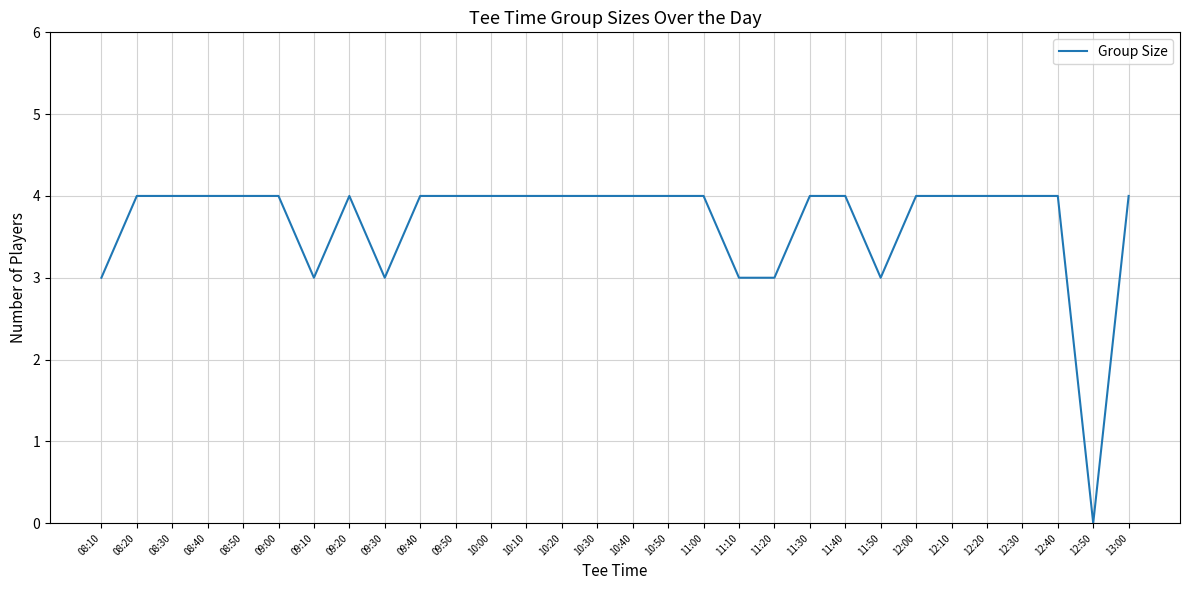

What is the greatest value displayed?

4